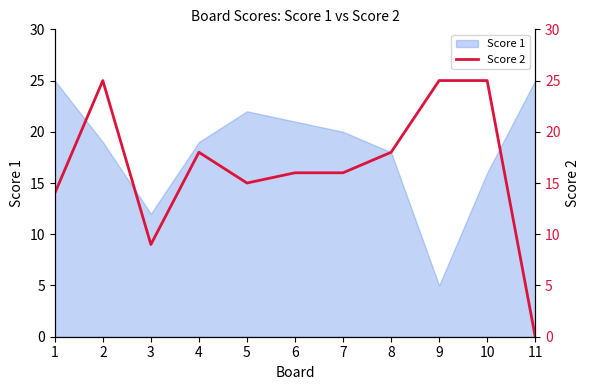

How many points are higher than both their immediate neighbors (excluding endpoints)?

2